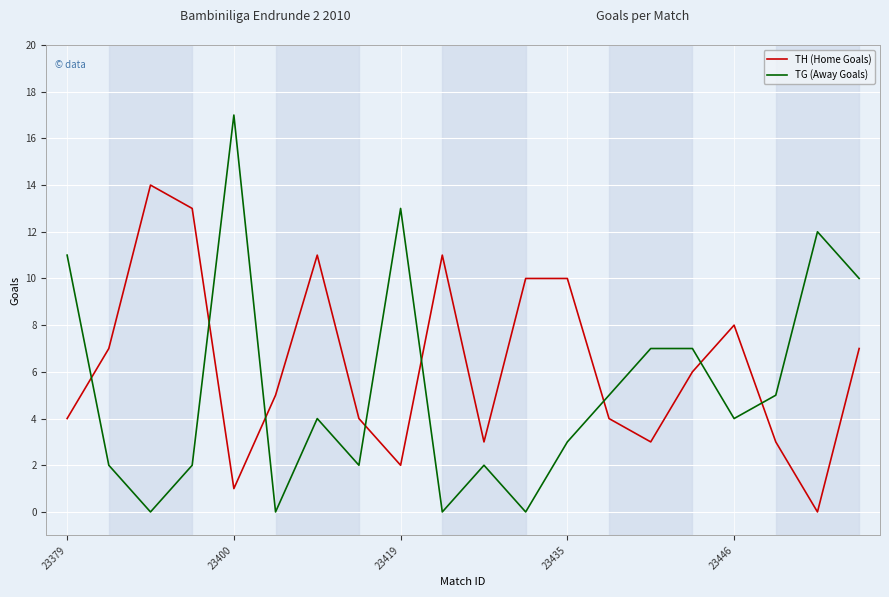

Which series has the largest range (max minus min)?

TG (Away Goals)